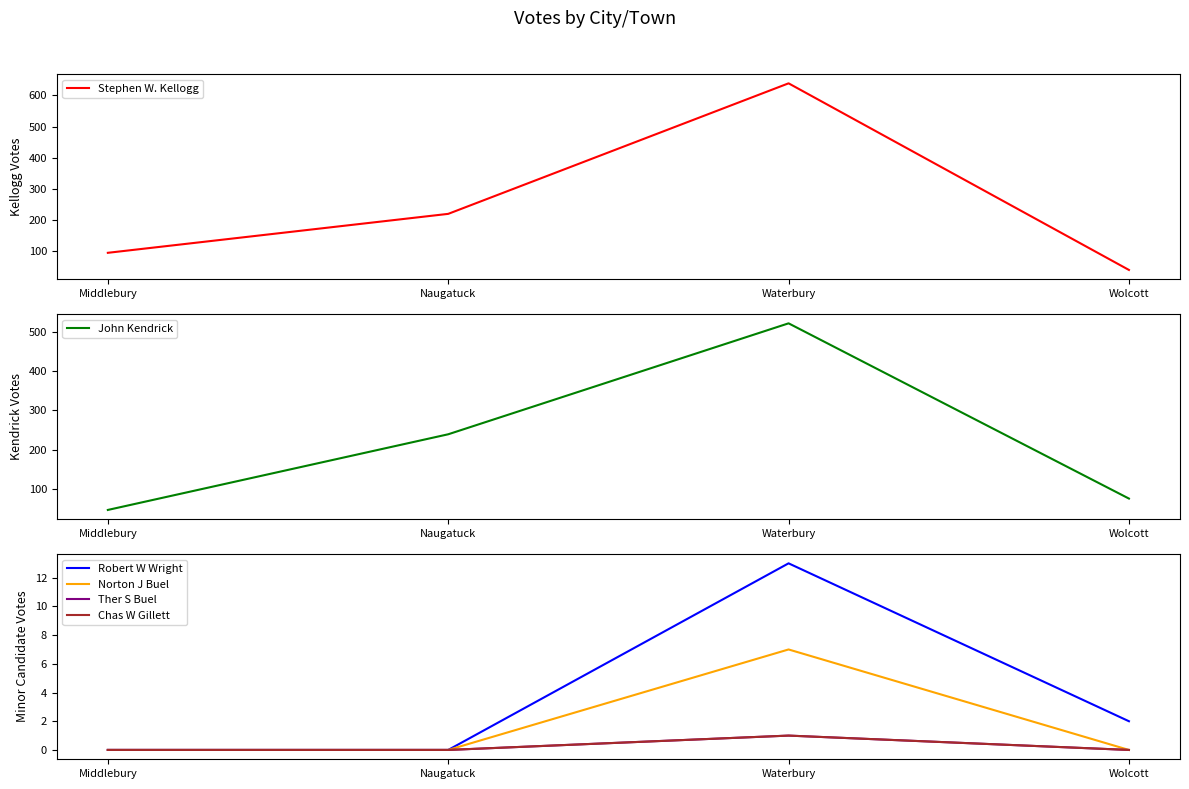

How many positive values does the Chas W Gillett series have?

1